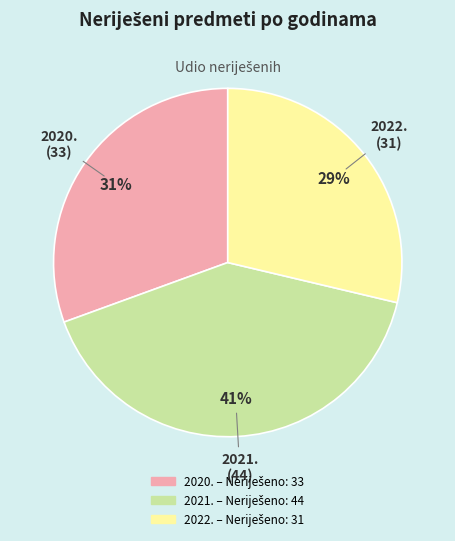

Do 2022. and 2020. together represent more than half of the pie?

Yes